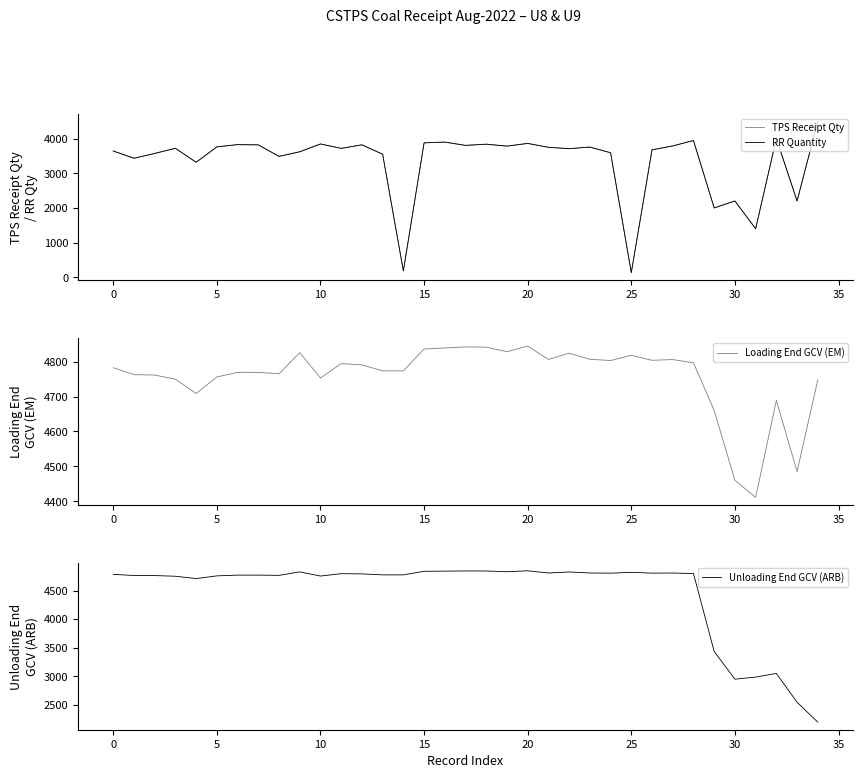

The Unloading End GCV (ARB) series shows 4818.1 at 25. True or false?

True